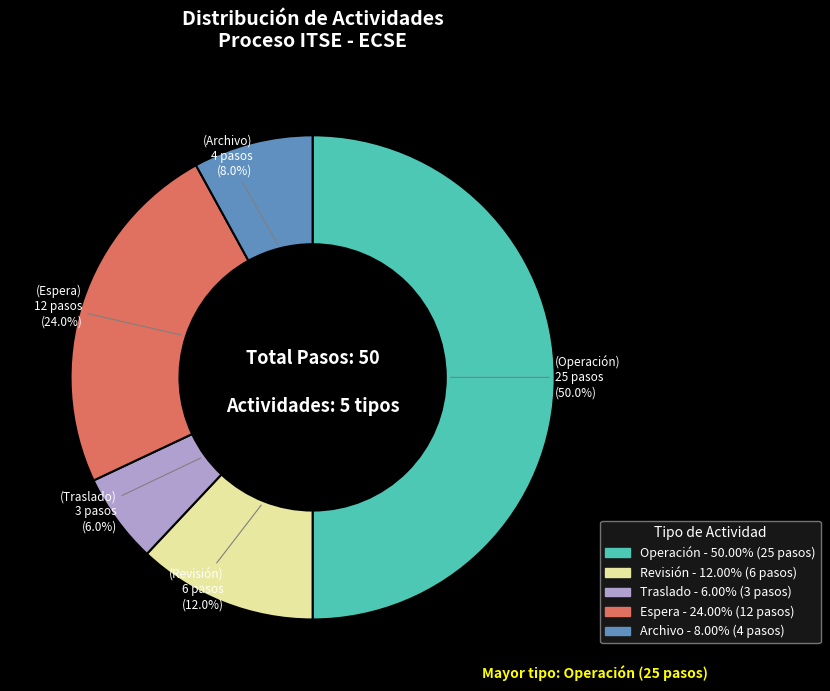

Which slice is the largest?

Operación